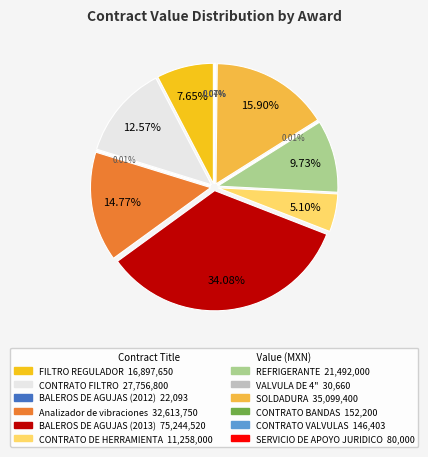

What percentage do CONTRATO VALVULAS and SOLDADURA together represent?

16.0%